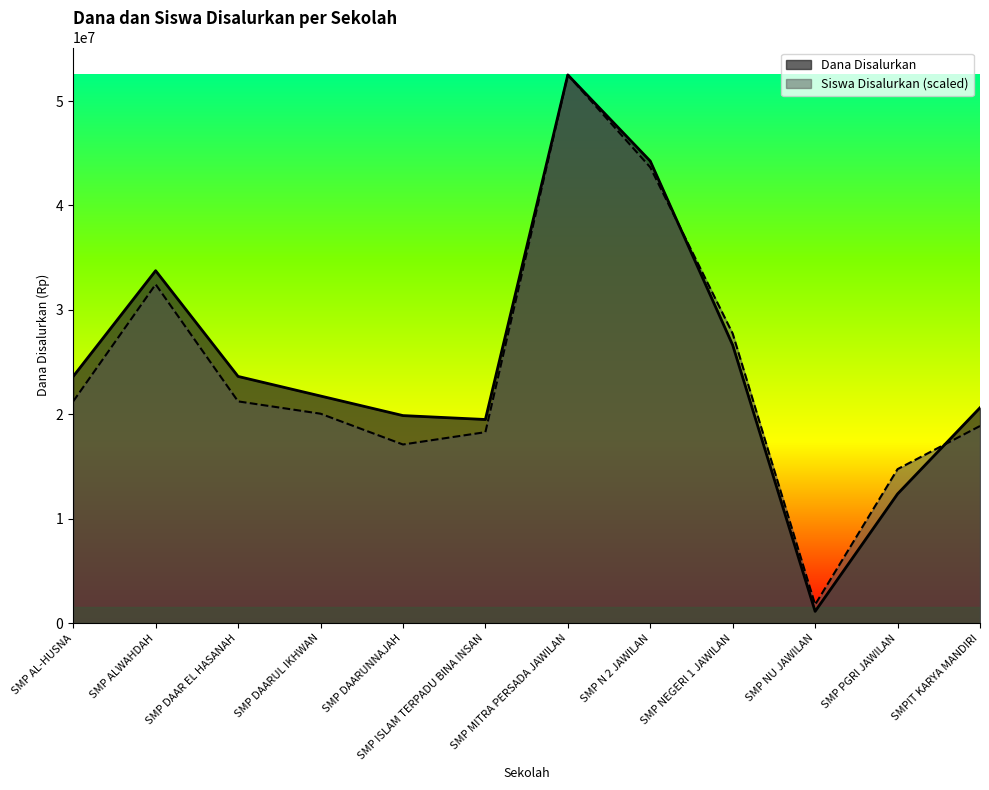

True or false: Siswa Disalurkan and Dana Disalurkan cross at least once.

True